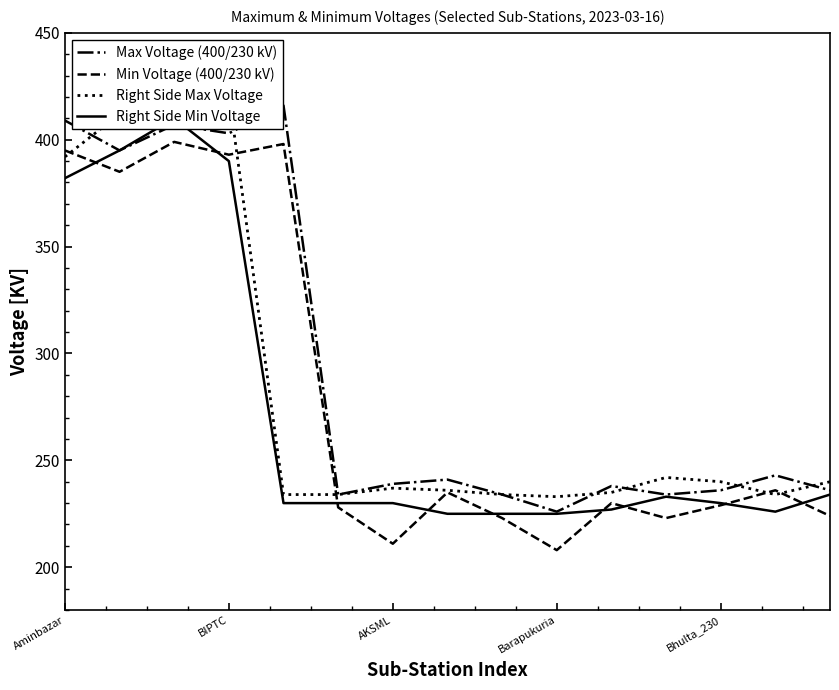

The value of Max Voltage (400/230 kV) at Aminbazar is 629. True or false?

False